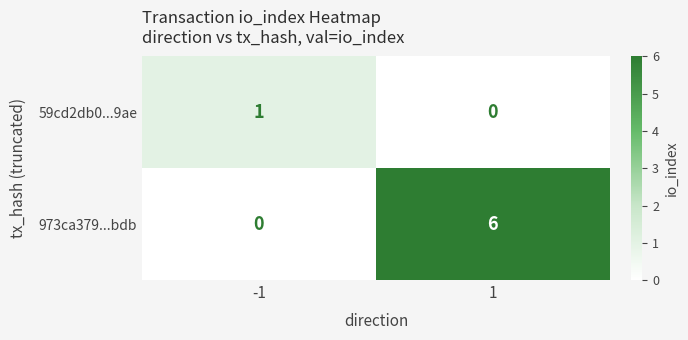

Is it true that 59cd2db0...9ae equals 0 at 1?

True